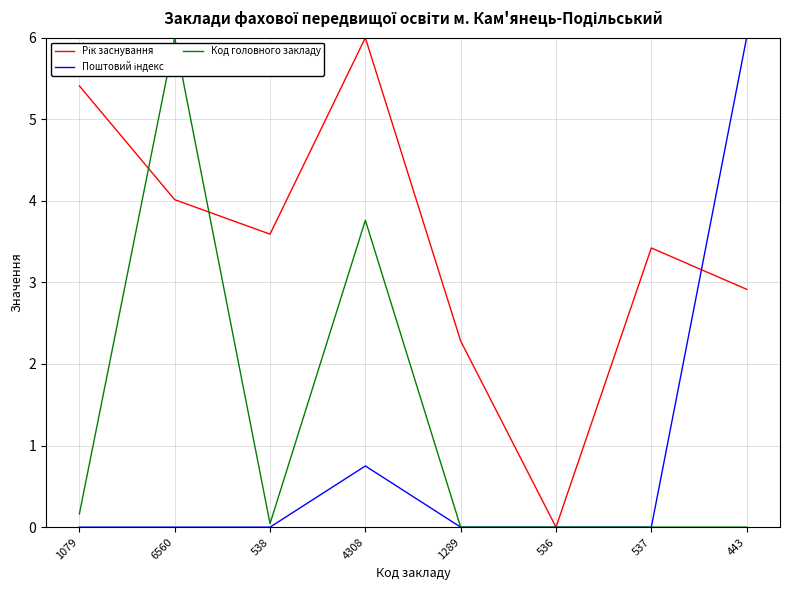

At which category is the sum across all series the highest?

4308